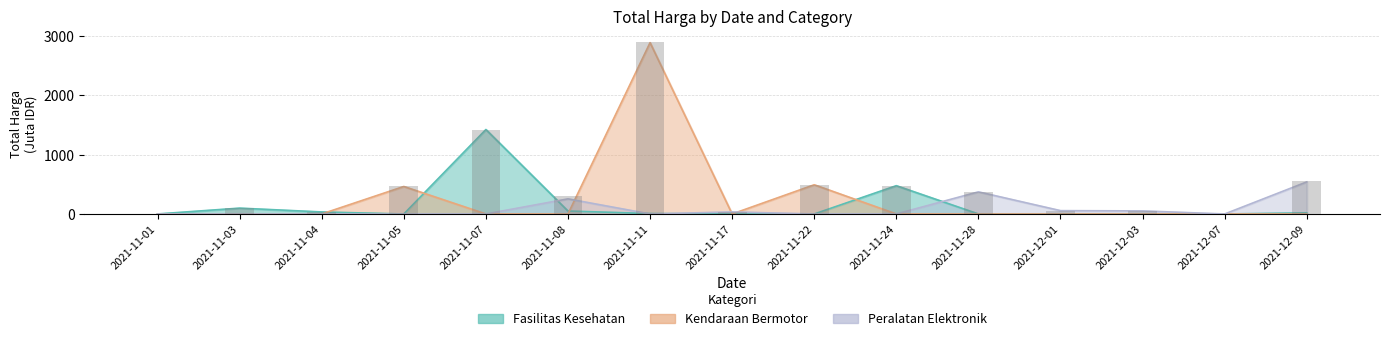

True or false: Fasilitas Kesehatan has a value of 98.8 at 2021-11-03.

True